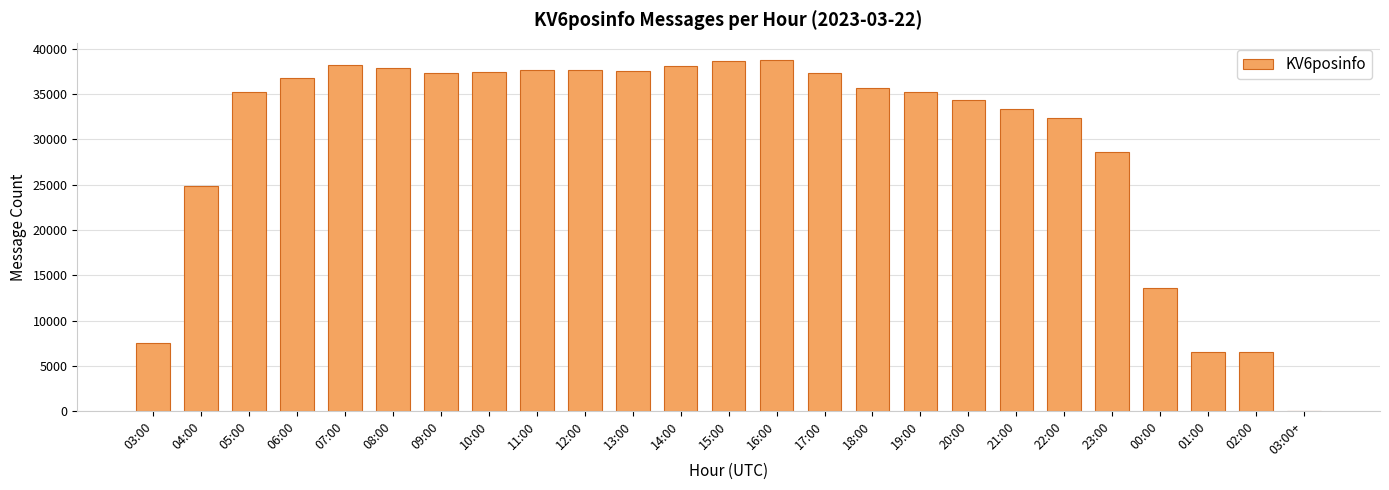

Is it true that the value at 14:00 is 17121?

False